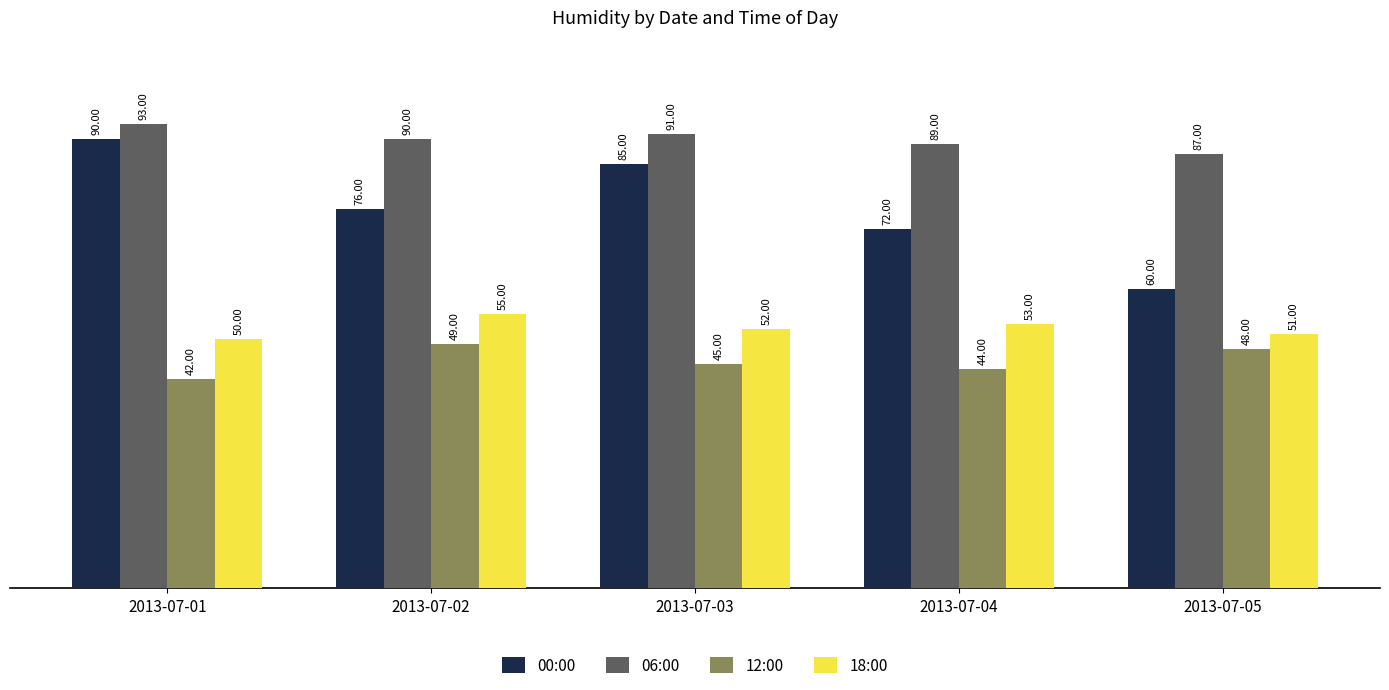

Reading left to right, list all the values displayed in this chart.

00:00: 90	76	85	72	60
06:00: 93	90	91	89	87
12:00: 42	49	45	44	48
18:00: 50	55	52	53	51